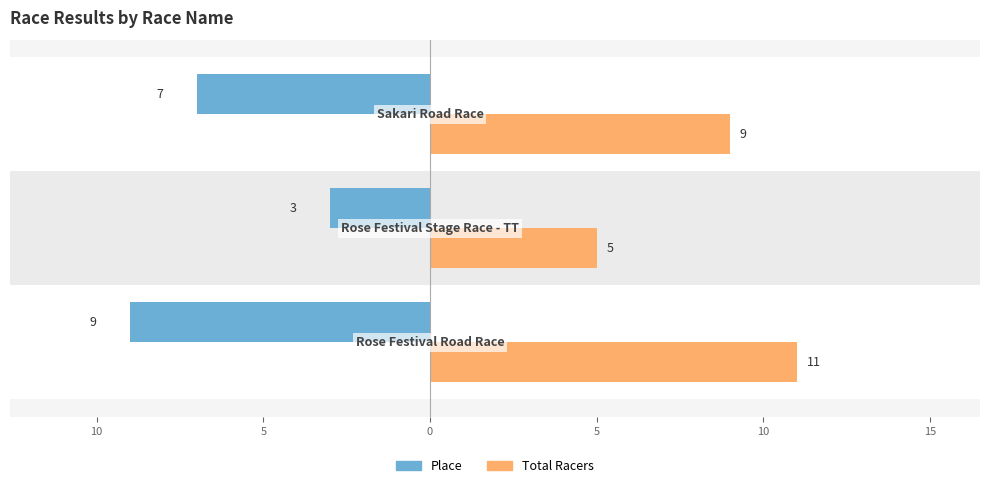

What are all the series names shown in the legend?

Place, Total Racers